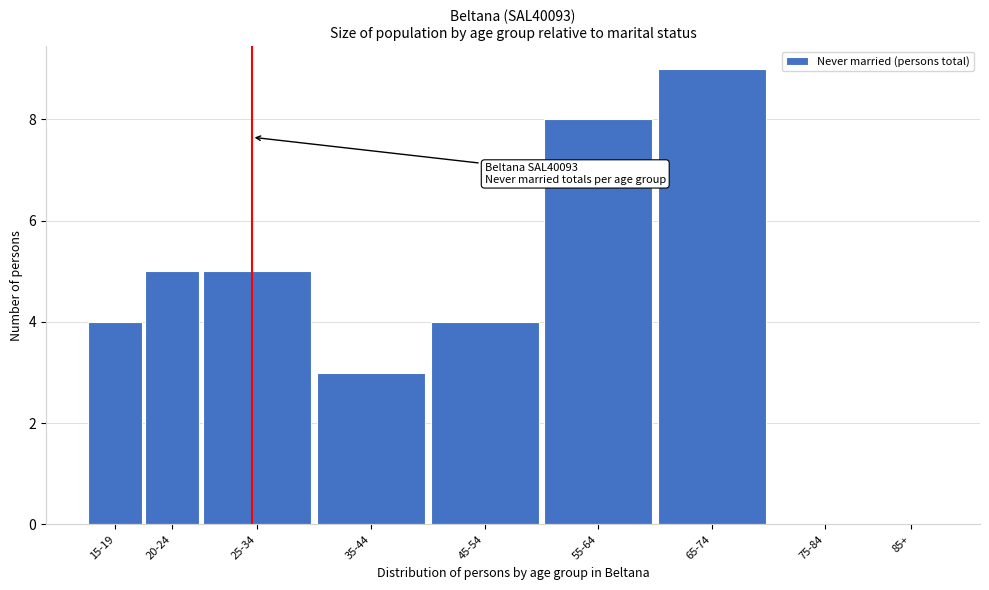

Reading right to left, what are all the values shown in this chart?

85+=0	75-84=0	65-74=9	55-64=8	45-54=4	35-44=3	25-34=5	20-24=5	15-19=4